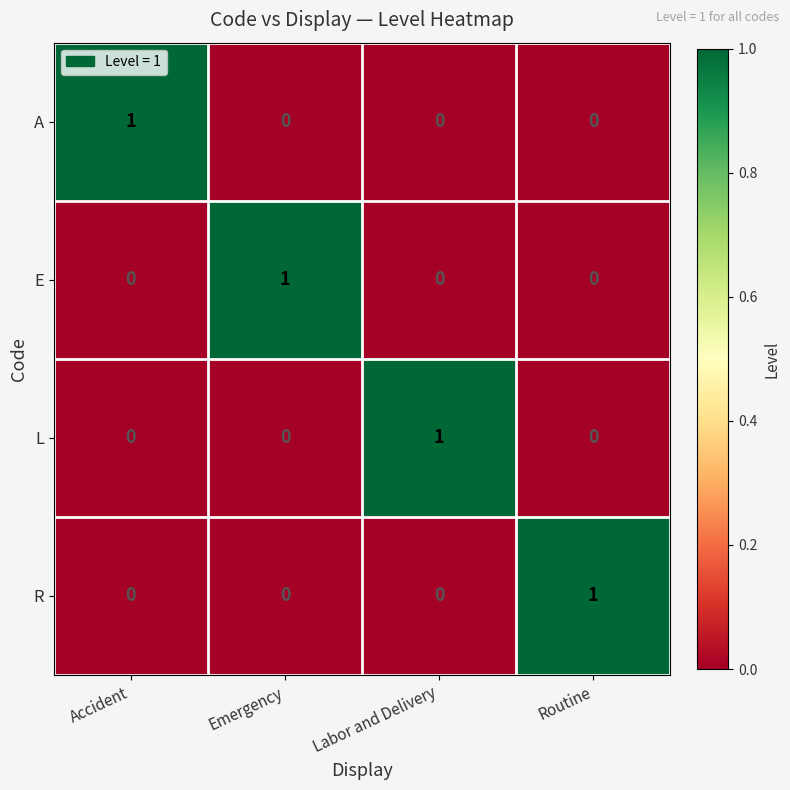

At how many categories does at least one series exceed 0?

4